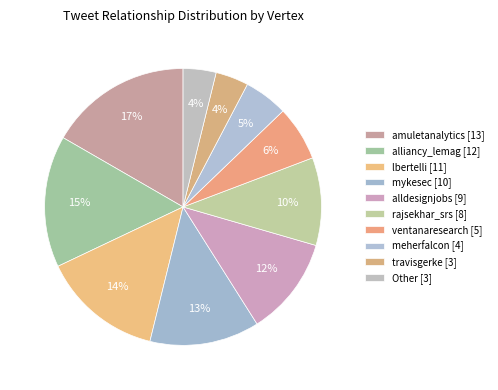

Count the number of slices in the pie.

10